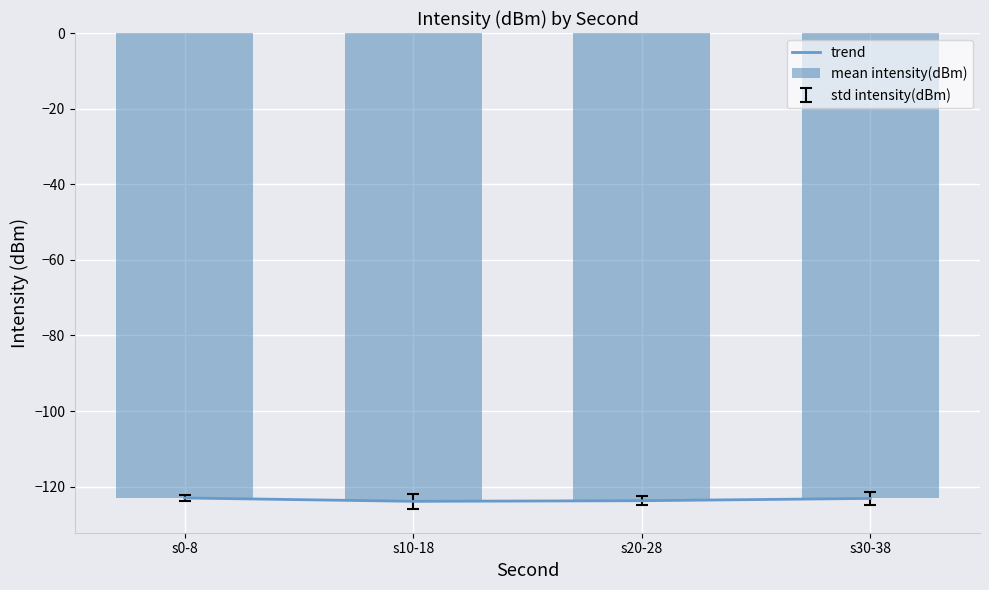

Which category has the lowest value in the trend series?

s10-18